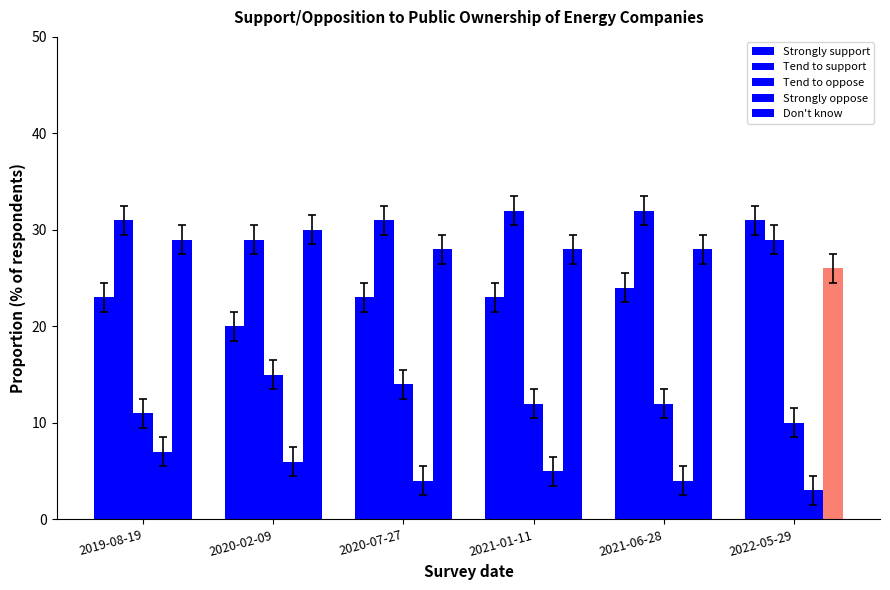

At which category is the sum across all series the highest?

2019-08-19